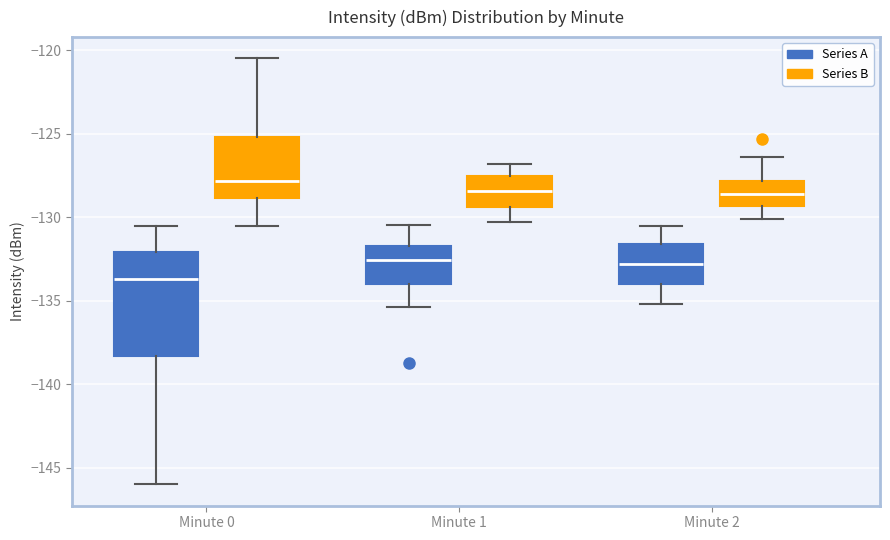

Which box's median line is the lowest?

Minute 0 (Series A)